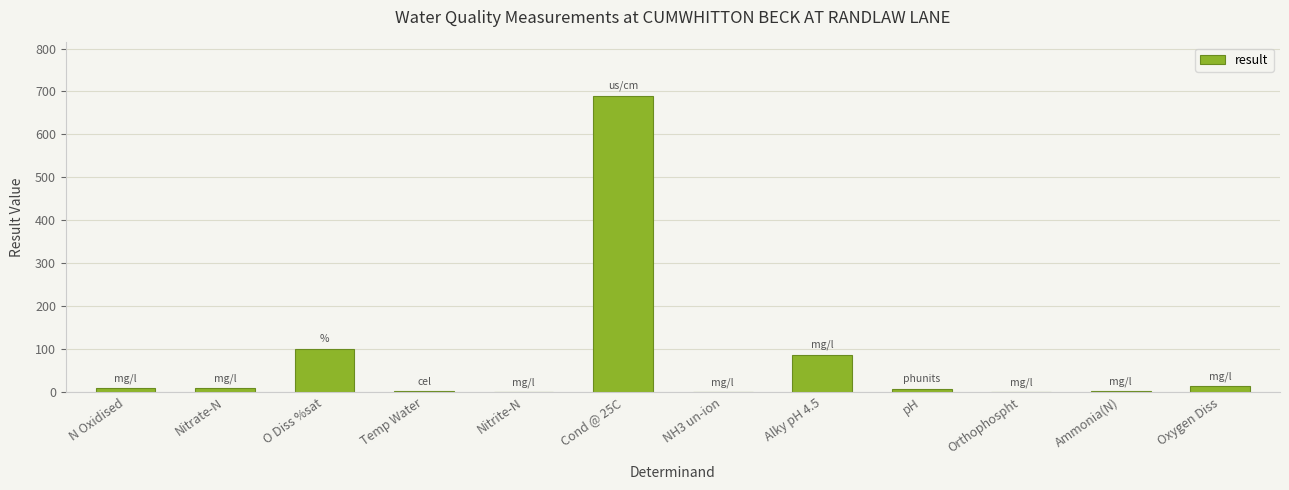

What is the sum of all values?

922.6